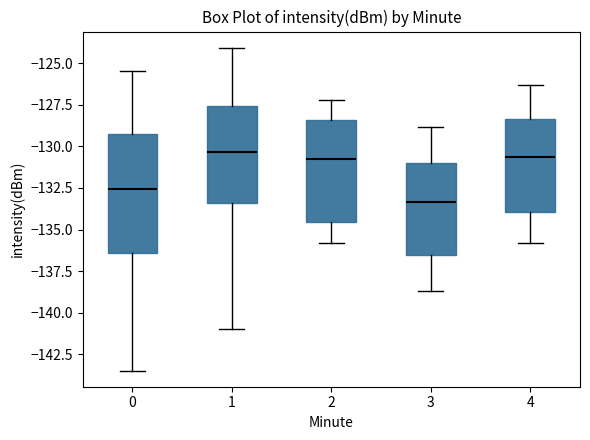

Reading left to right, transcribe this box plot: for each box, give where its median line is, the range the box spans, and where its two whiskers end, as read against the y-axis. The values are not printed on the chart, so give them approximately, as read against the axis.

0: median -132.5, box -136.5 to -129.0, whiskers -143.5 to -125.5
1: median -130.5, box -133.5 to -127.5, whiskers -141.0 to -124.0
2: median -130.5, box -134.5 to -128.5, whiskers -136.0 to -127.0
3: median -133.5, box -136.5 to -131.0, whiskers -138.5 to -129.0
4: median -130.5, box -134.0 to -128.5, whiskers -136.0 to -126.5